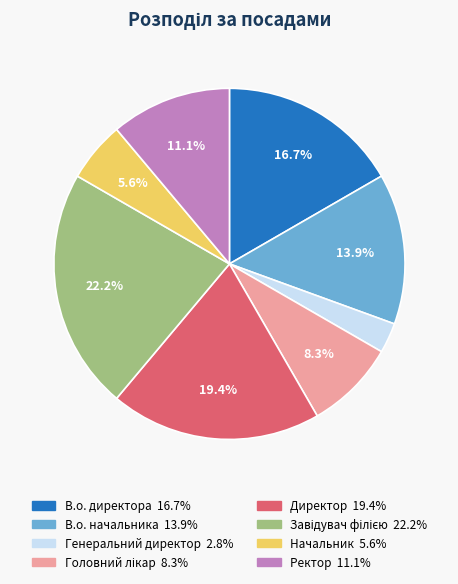

Combined, do Начальник and Генеральний директор account for over 50%?

No